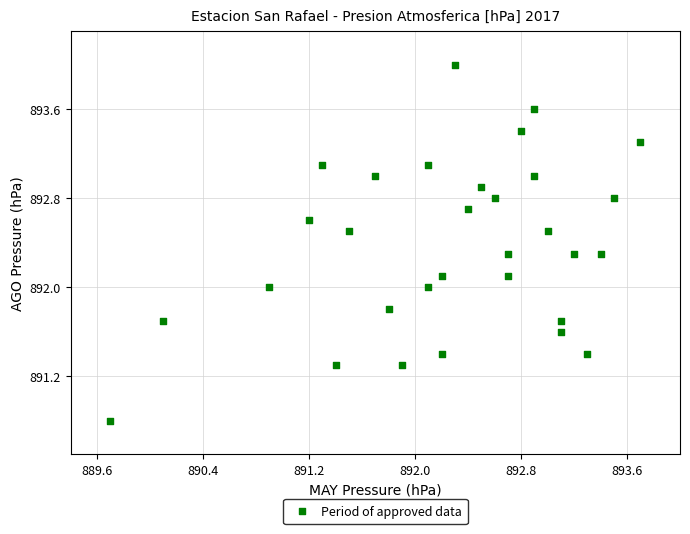

What is the range of X values (max minus min)?

4.0